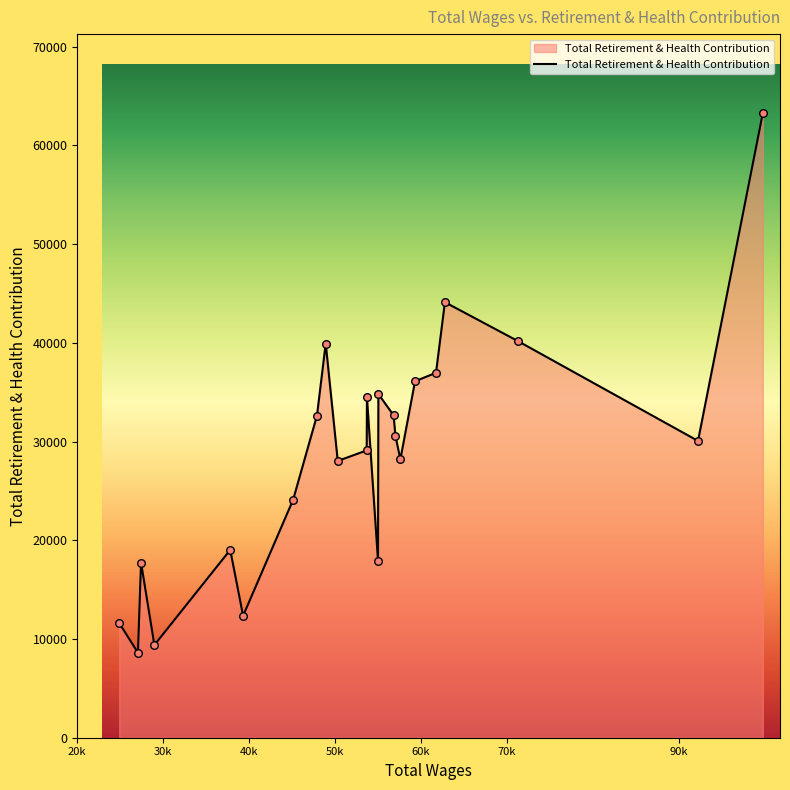

What is the greatest value displayed?

63267